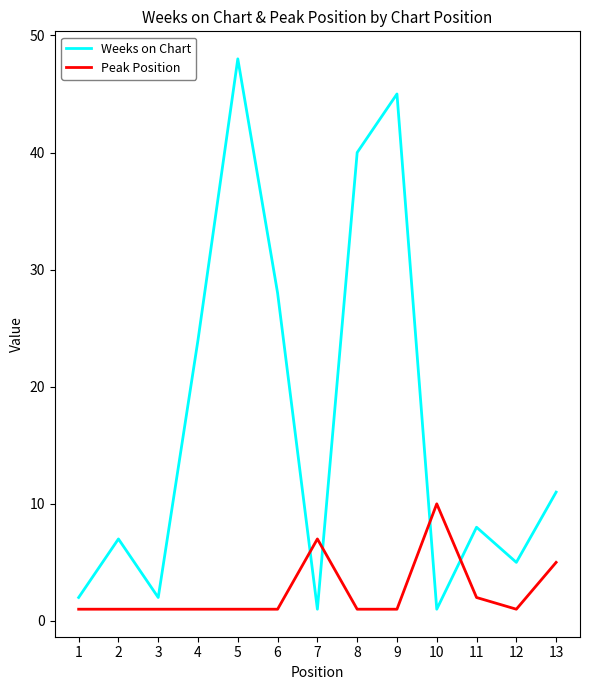

What is the difference between the highest and lowest values at 1?

1